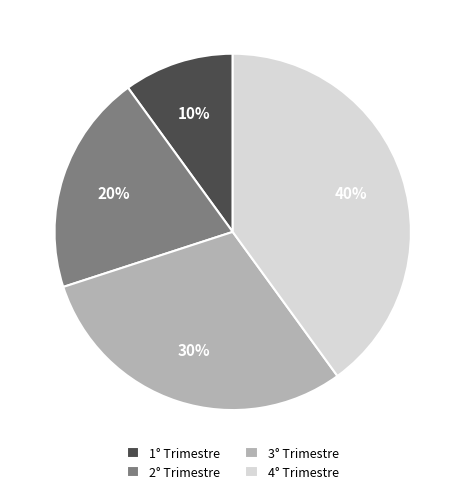

Which has a higher value, 3° Trimestre or 1° Trimestre?

3° Trimestre